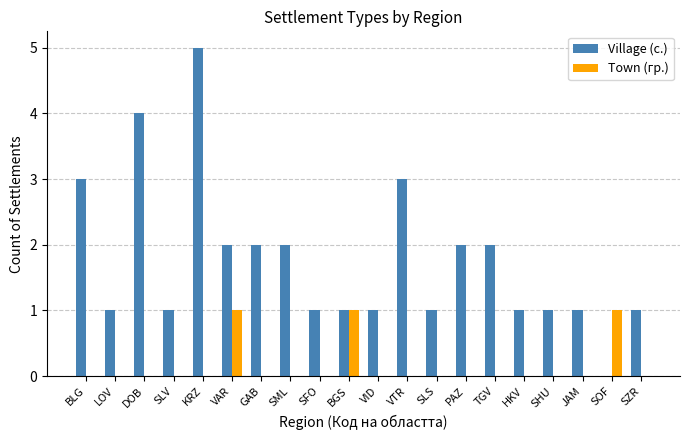

Which series has the widest spread of values?

Village (с.)